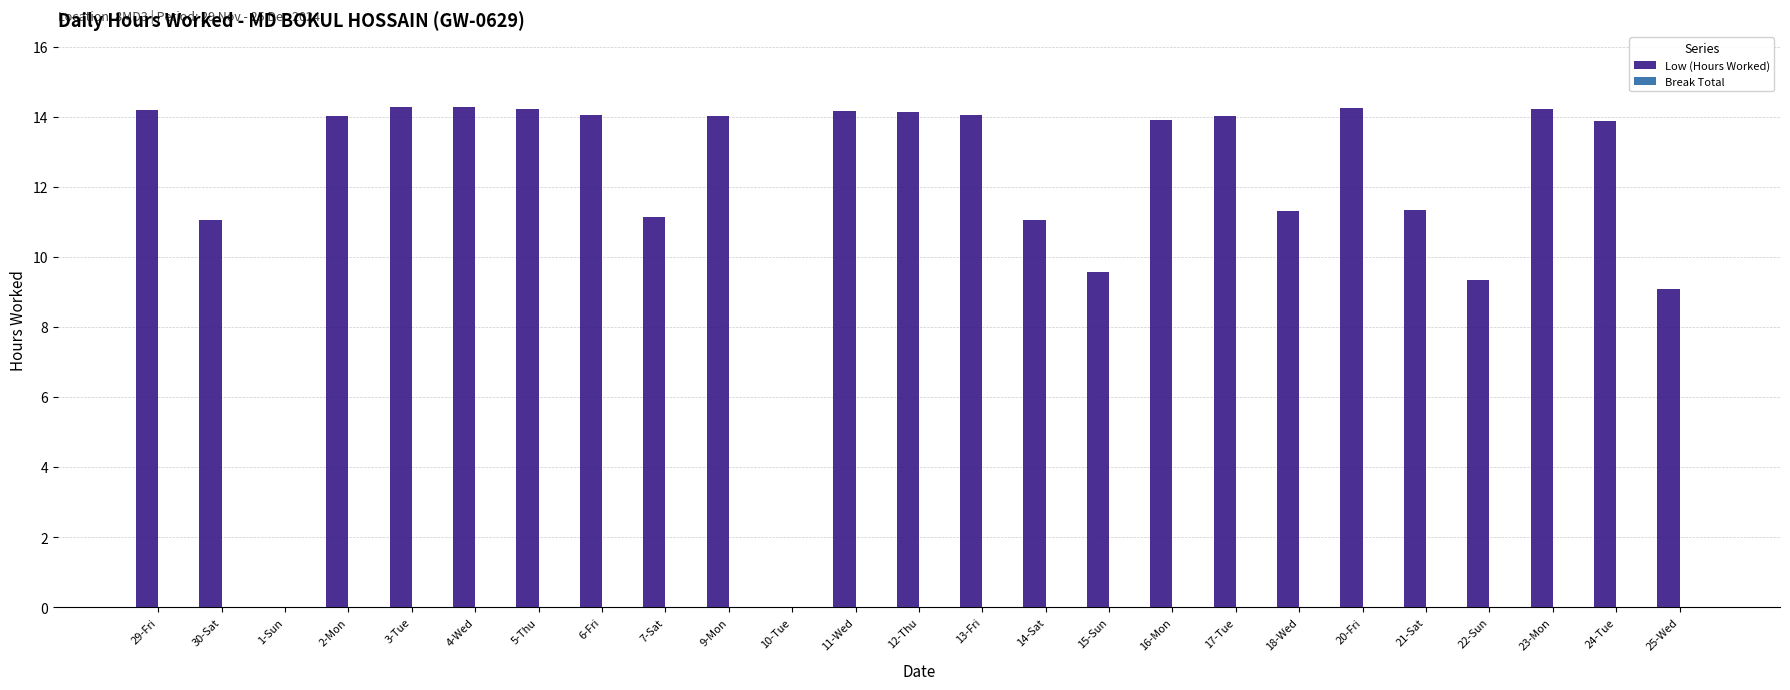

Approximately how many times larger is the value at 17-Tue compared to 23-Mon?

1.0